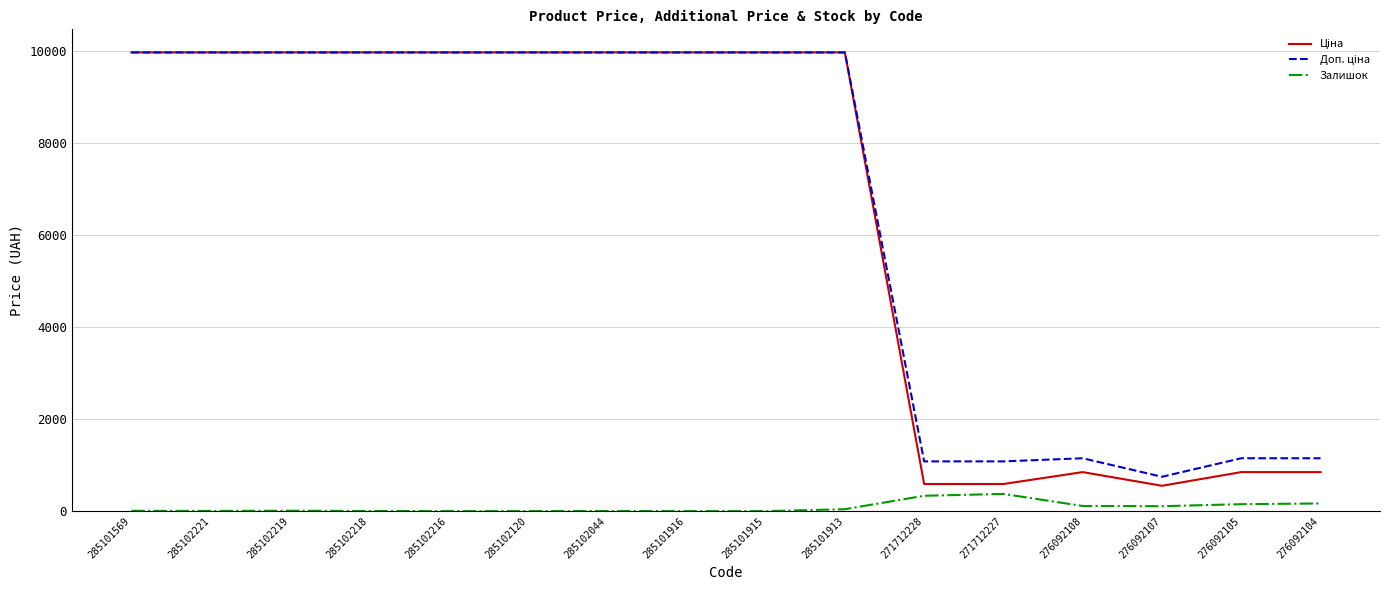

What is the maximum value shown in the chart?

9975.0